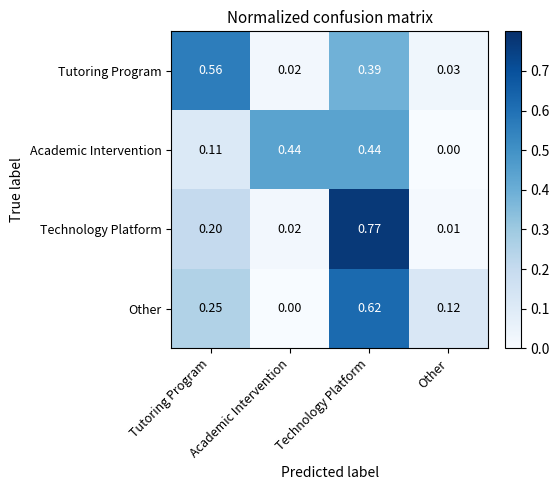

Which label corresponds to the largest value in the chart?

Technology Platform